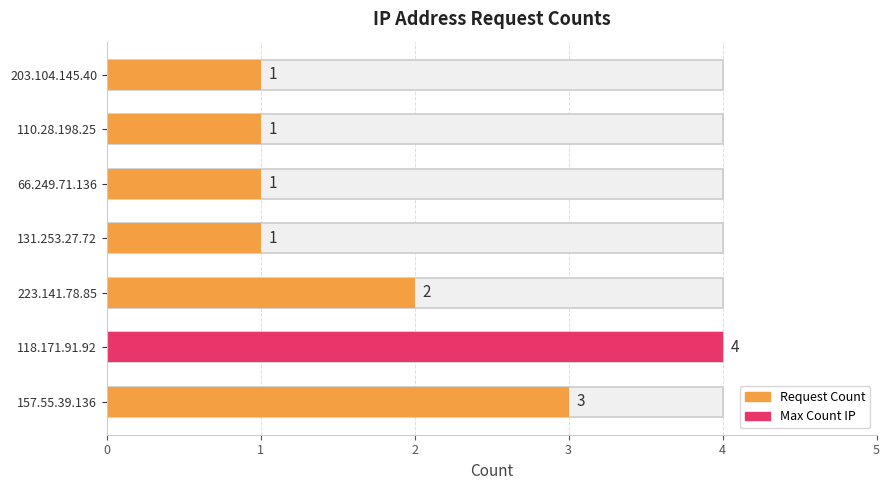

What is the smallest value displayed?

1